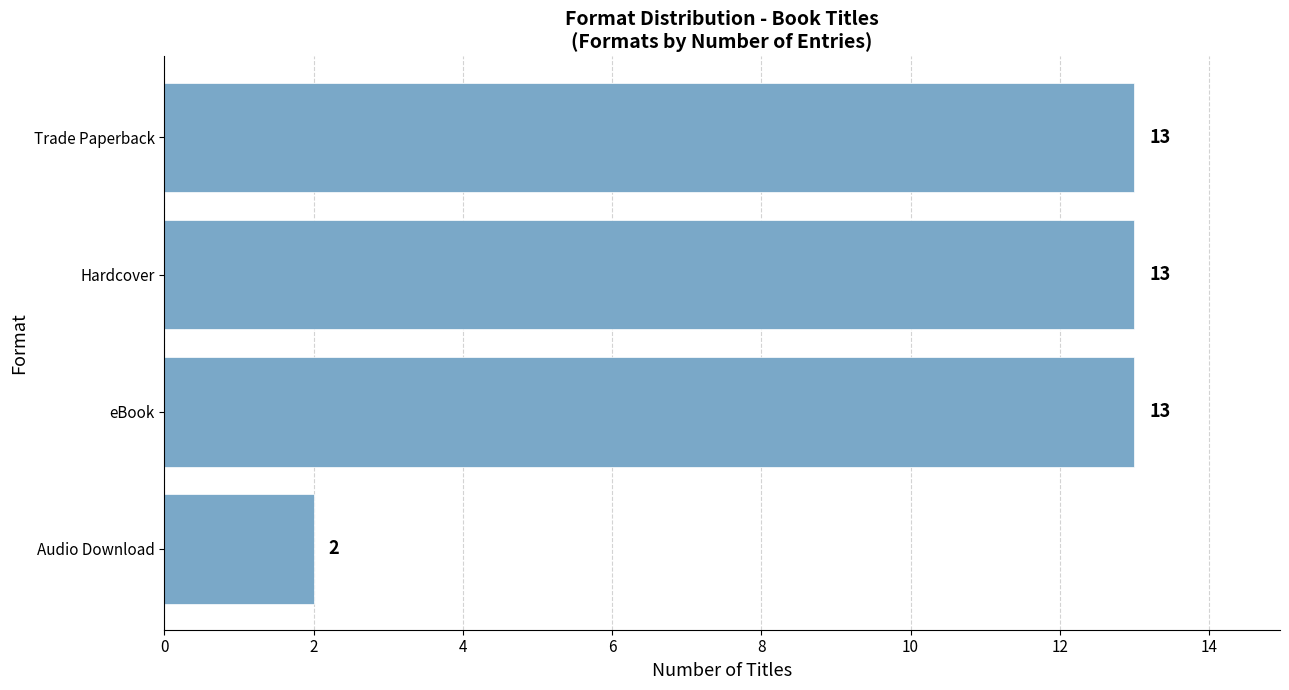

What is the change in value from Audio Download to Trade Paperback?

+11